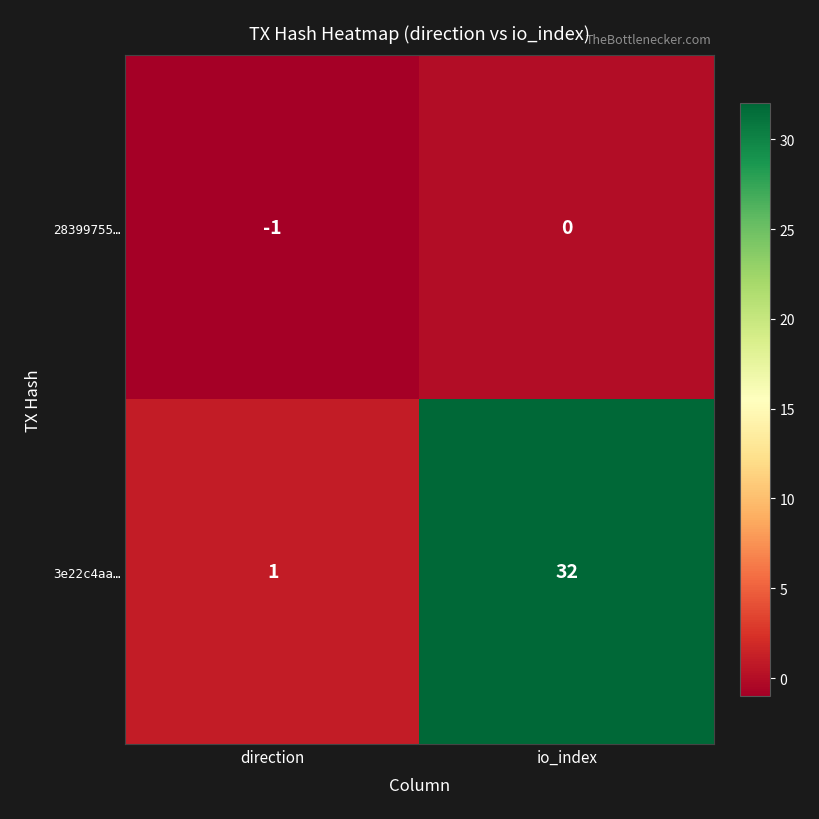

Which series has the largest total across all categories?

3e22c4aa…